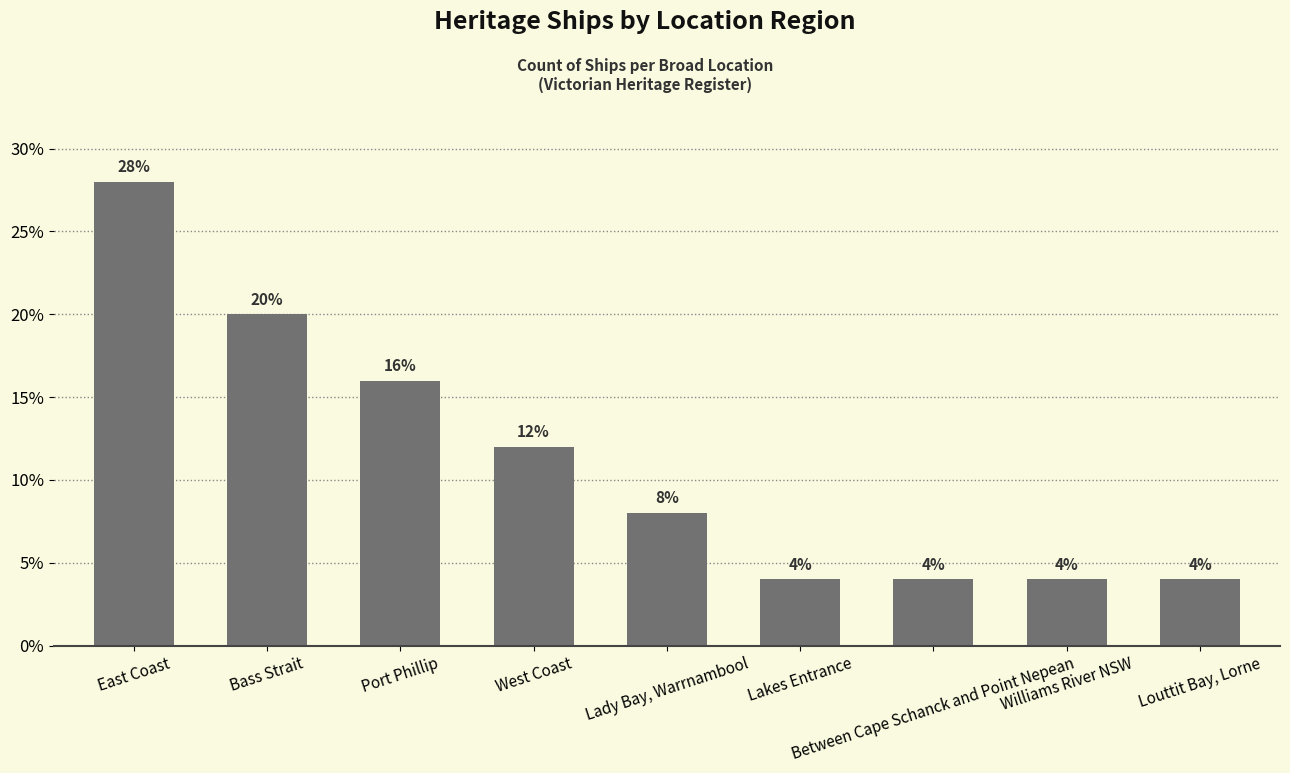

Count the values in the range 4 to 16.

7